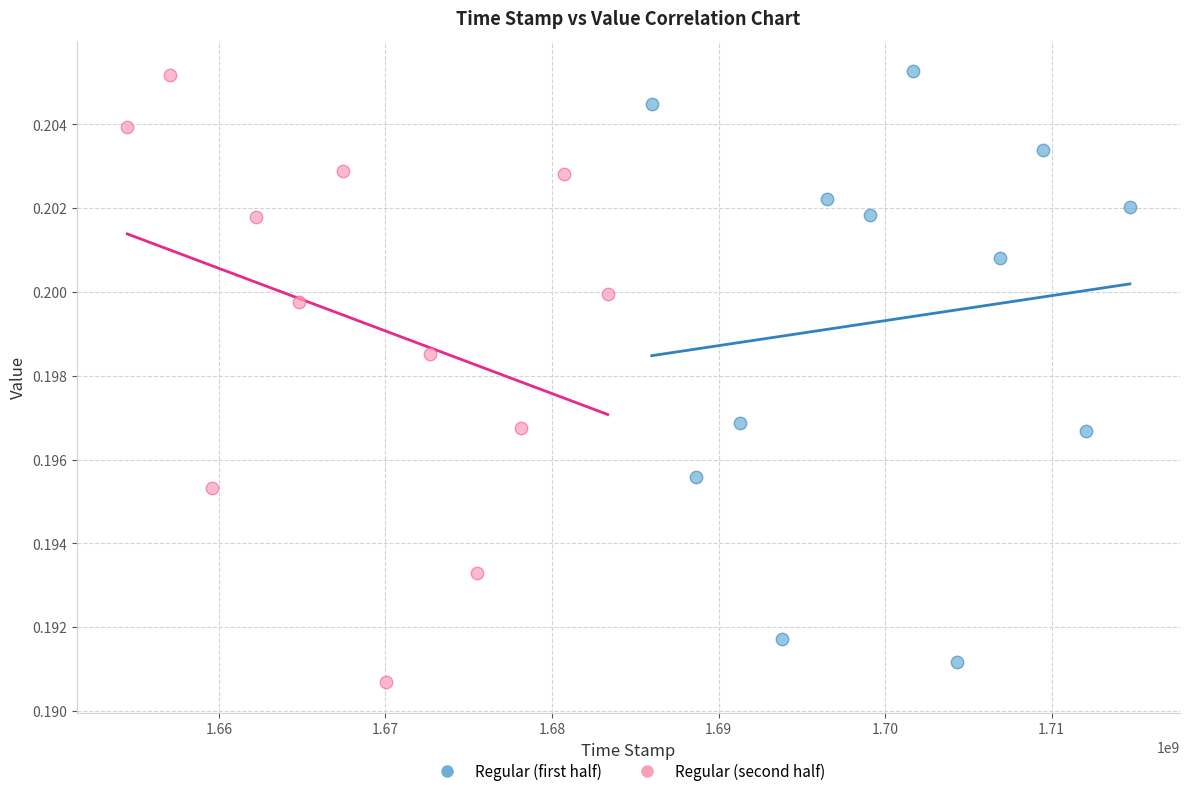

Which series reaches the minimum Y coordinate?

Regular (second half)